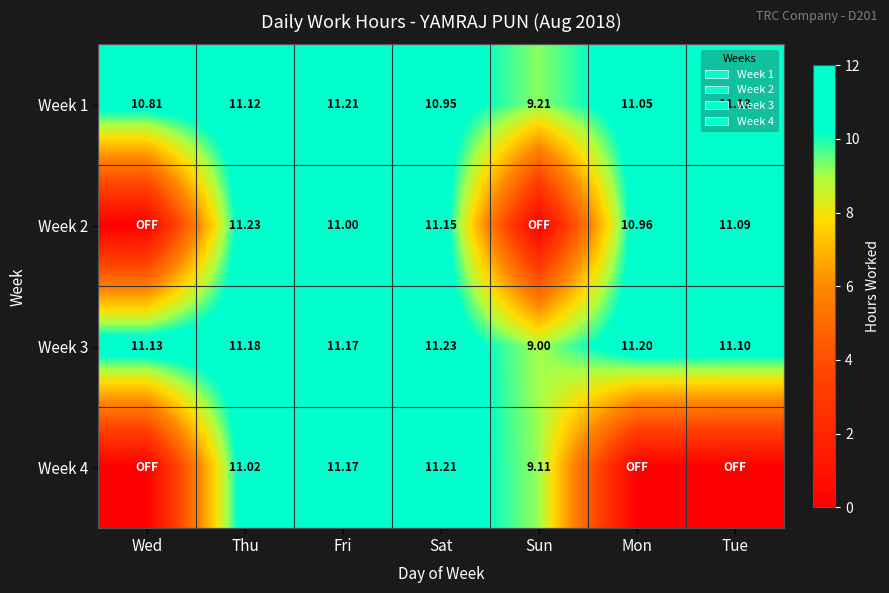

Is it true that Week 3 equals 11.2 at Fri?

True